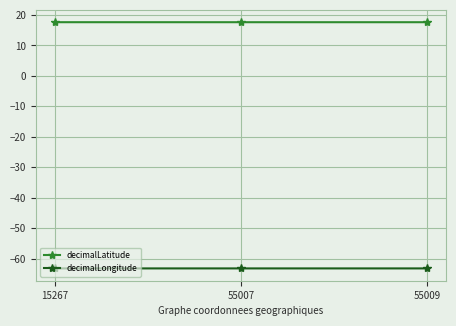

Which series has the largest total across all categories?

decimalLatitude